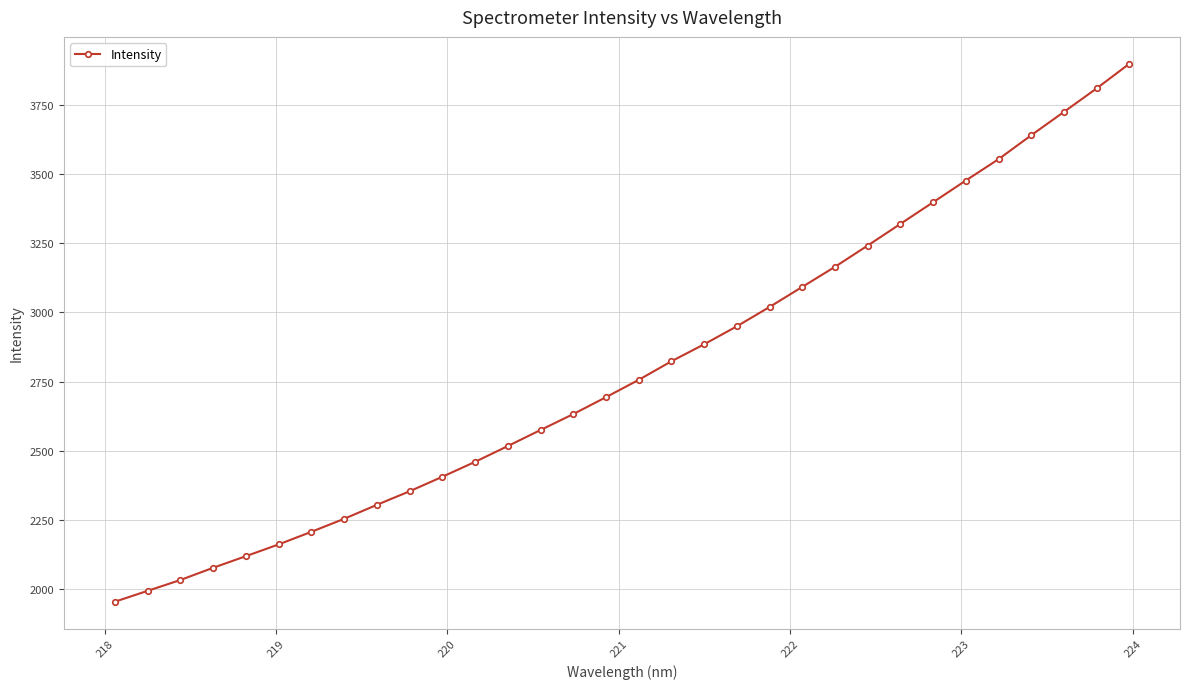

What is the sum of all values?

89492.3